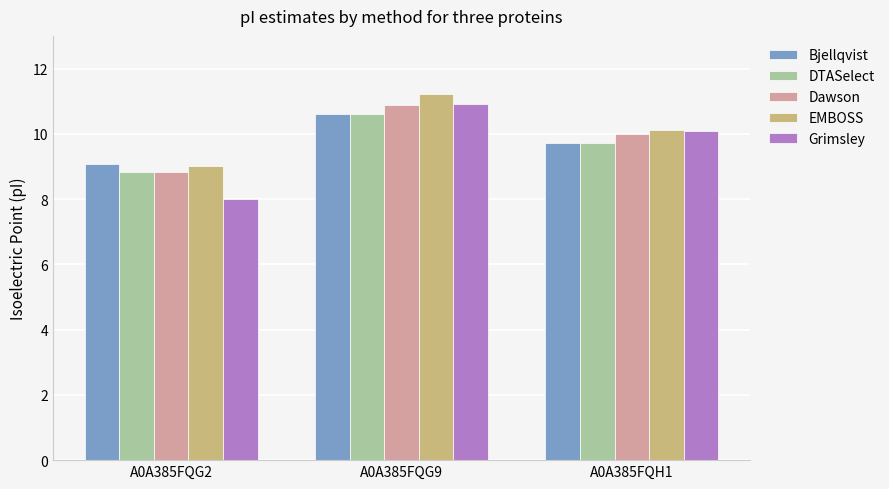

What is the difference between the maximum and minimum values in the EMBOSS series?

2.2